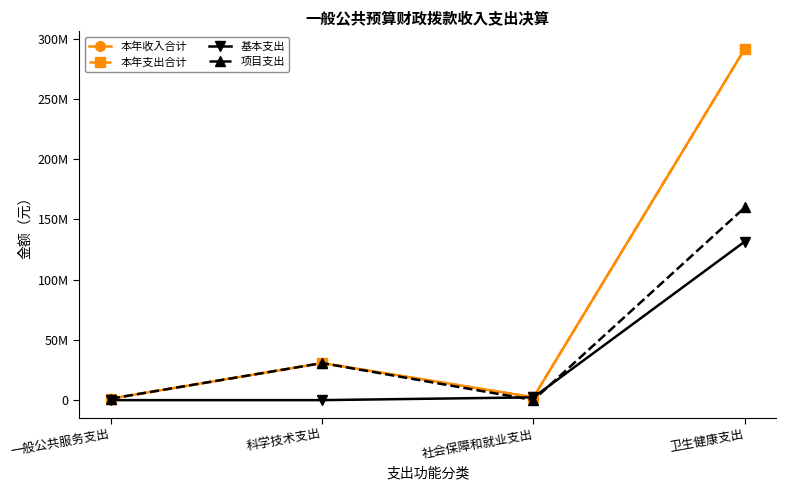

How many series are shown in this chart?

4